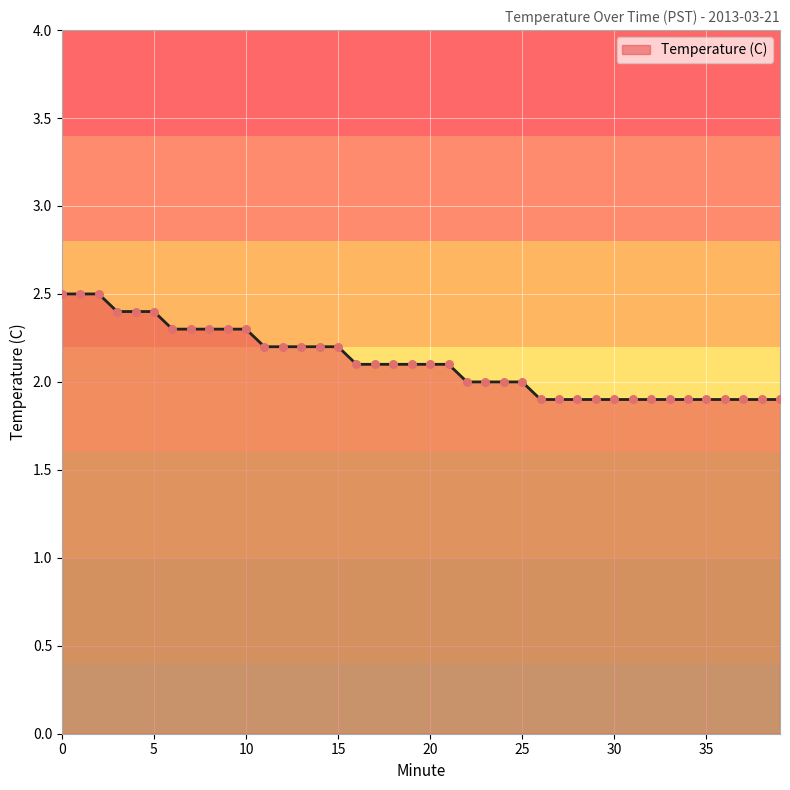

What is the difference between the maximum and minimum values?

0.6